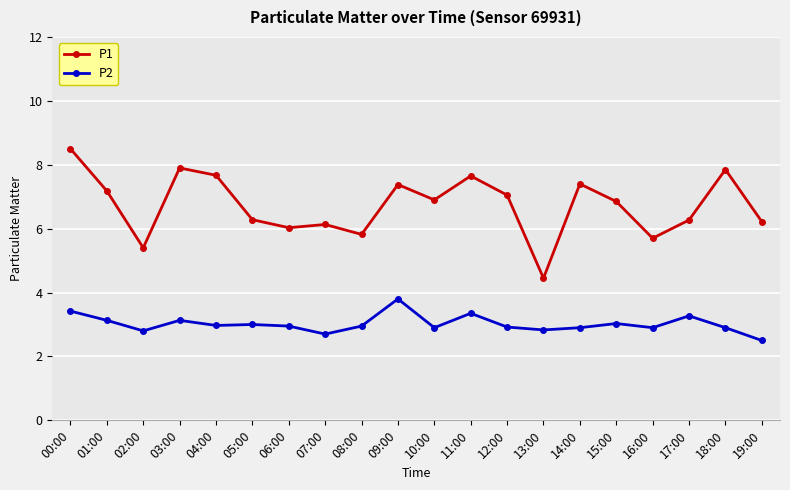

What are all the series names shown in the legend?

P1, P2